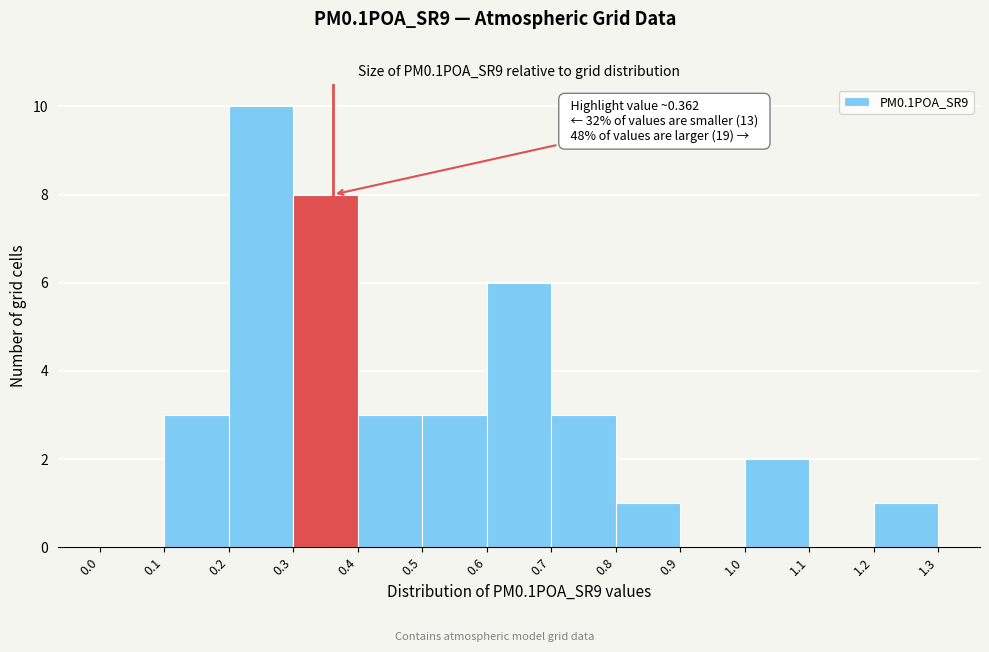

Over which range of the x-axis is the bar tallest?

0.2 to 0.3